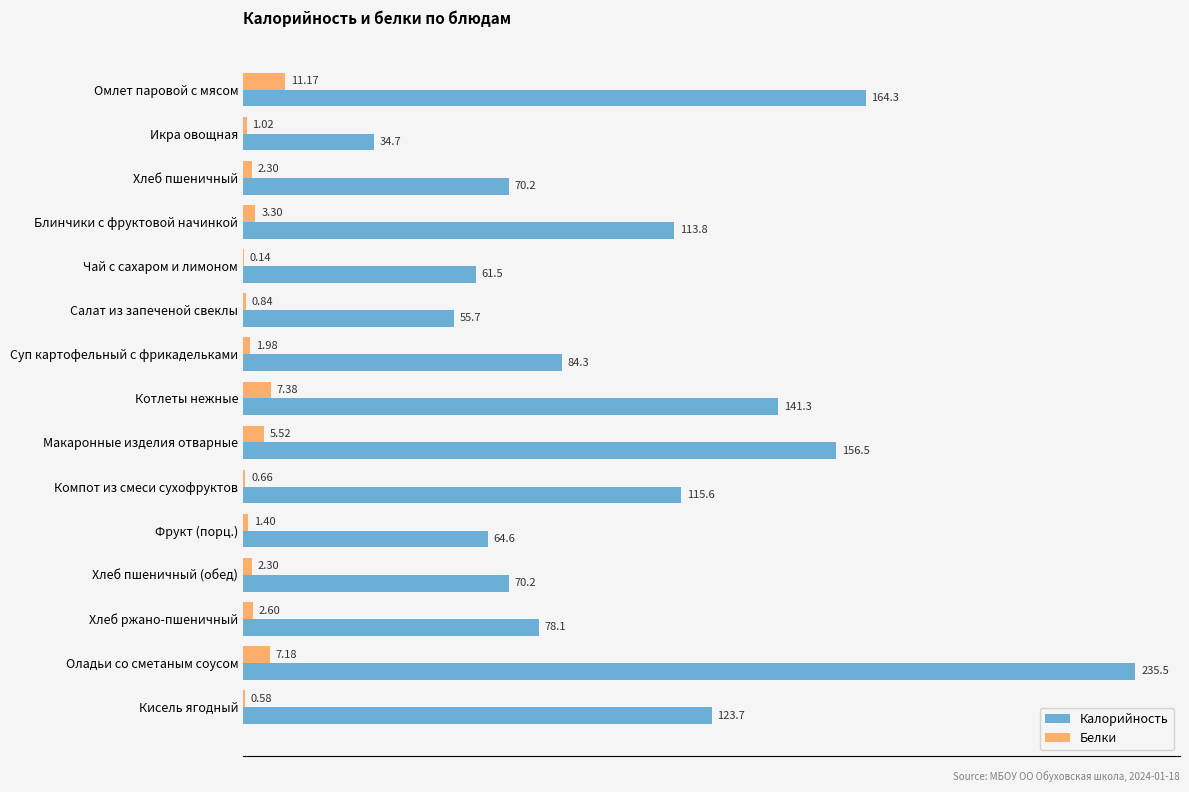

What are all the series names shown in the legend?

Калорийность, Белки